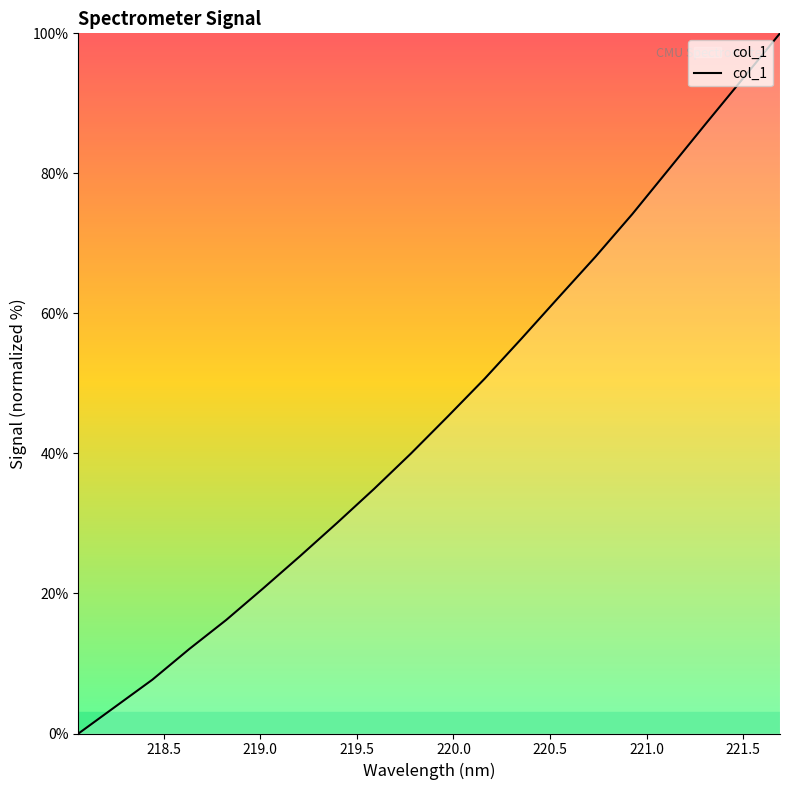

What is the maximum value shown in the chart?

100.0